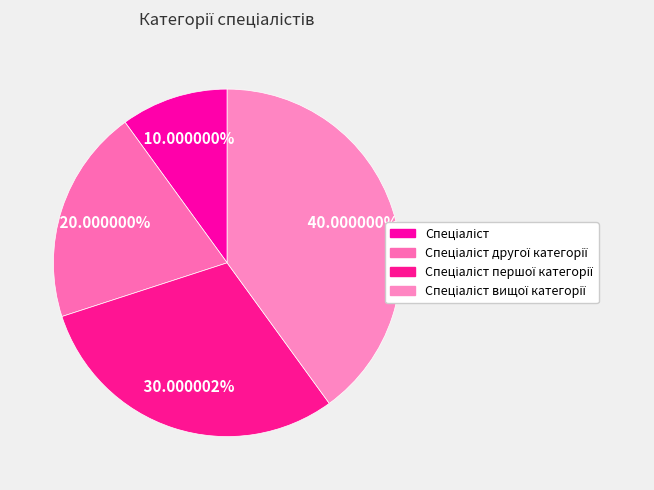

Rank the categories by value from lowest to highest.

Спеціаліст, Спеціаліст другої категорії, Спеціаліст першої категорії, Спеціаліст вищої категорії